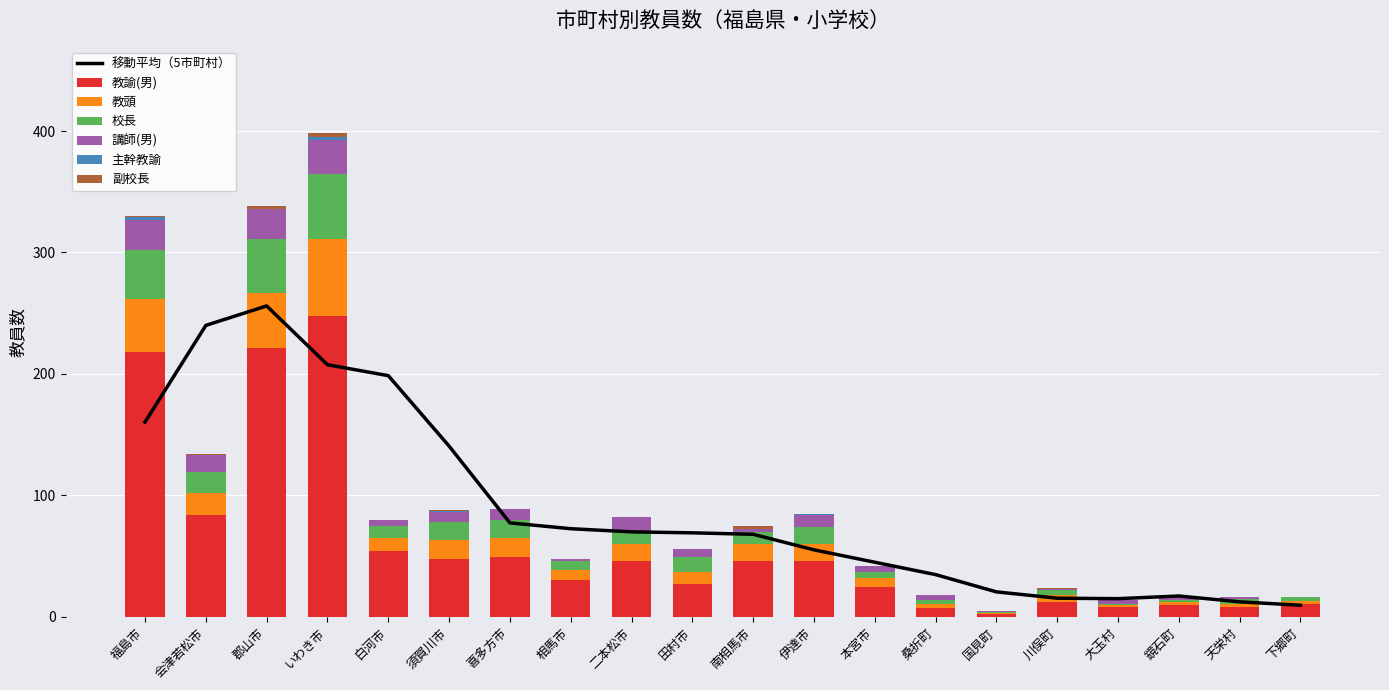

Count the number of data series in this chart.

6